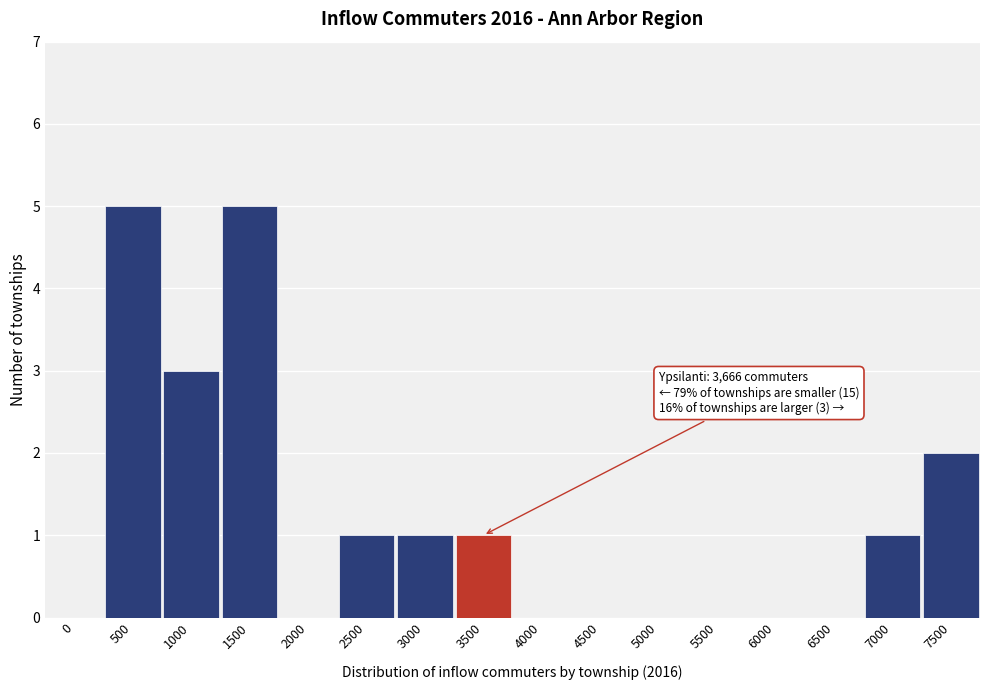

Reading left to right, what are all the values shown in this chart?

0=0	500=5	1000=3	1500=5	2000=0	2500=1	3000=1	3500=1	4000=0	4500=0	5000=0	5500=0	6000=0	6500=0	7000=1	7500=2